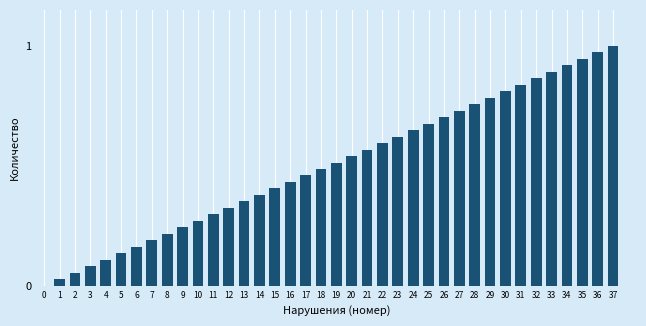

Rank the categories by value from highest to lowest.

37, 36, 35, 34, 33, 32, 31, 30, 29, 28, 27, 26, 25, 24, 23, 22, 21, 20, 19, 18, 17, 16, 15, 14, 13, 12, 11, 10, 9, 8, 7, 6, 5, 4, 3, 2, 1